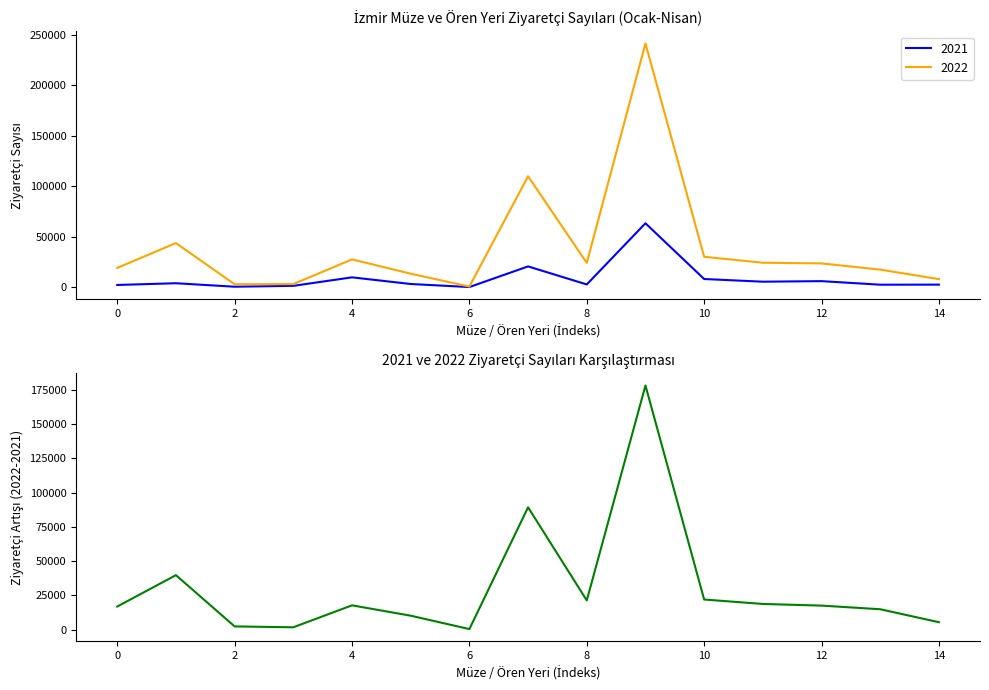

The value of 2022 at 12 is 23516. True or false?

True